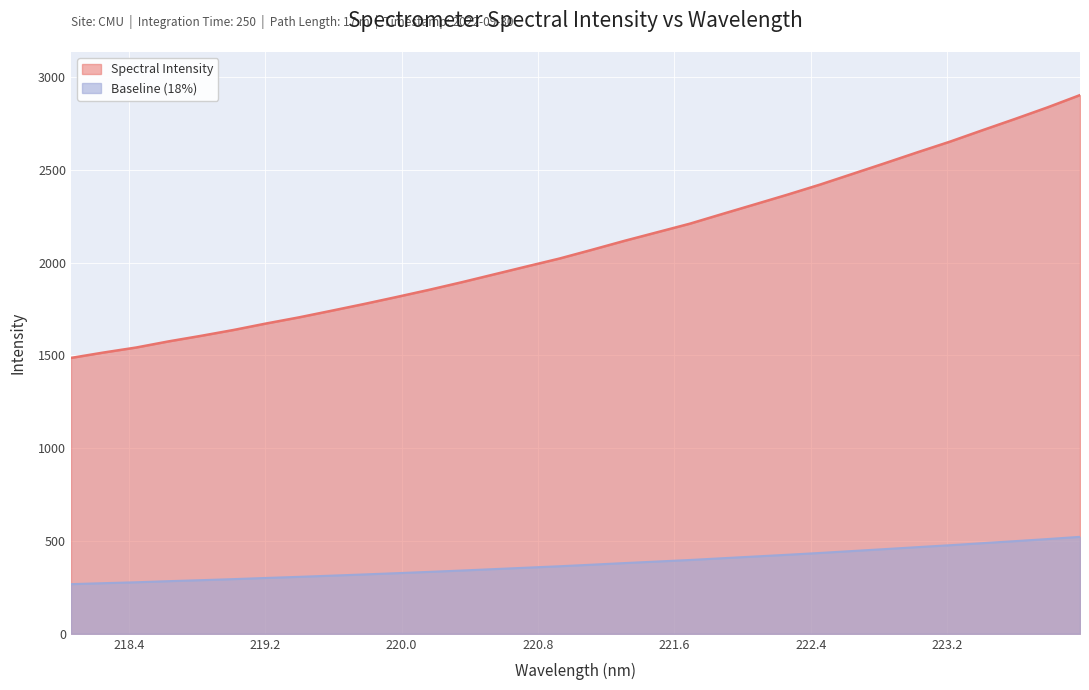

How many values are below 2069?

16